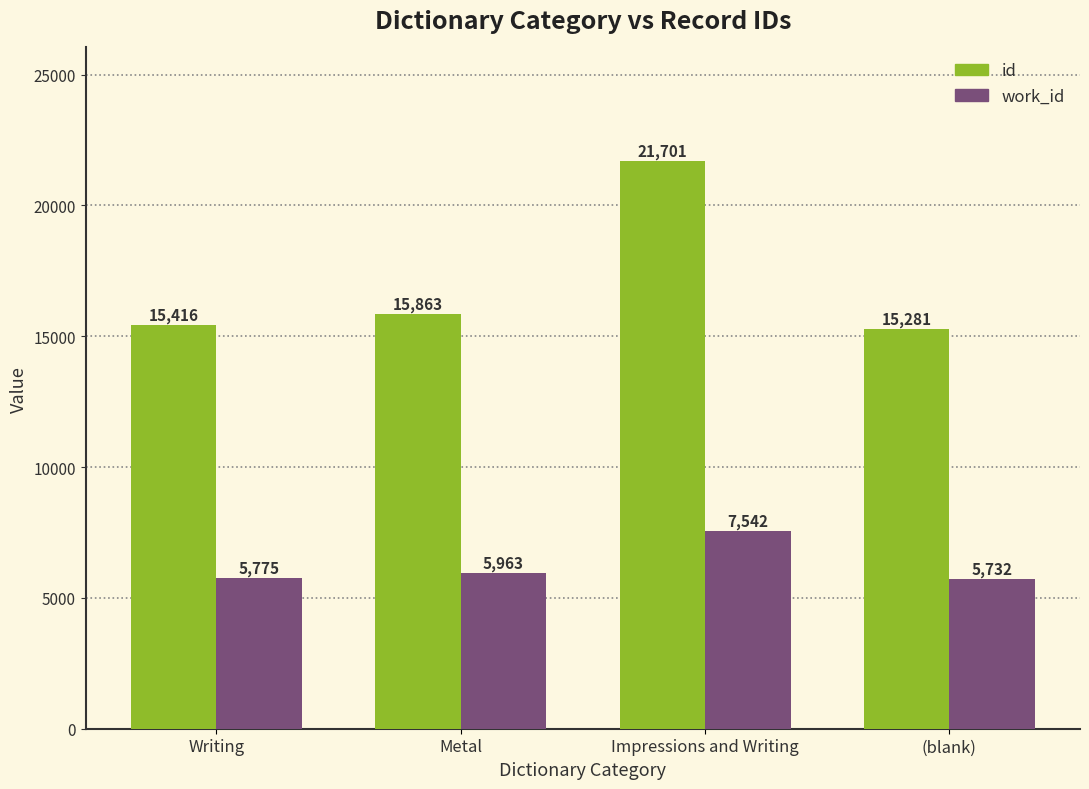

Which series changed the most between Writing and Impressions and Writing?

id